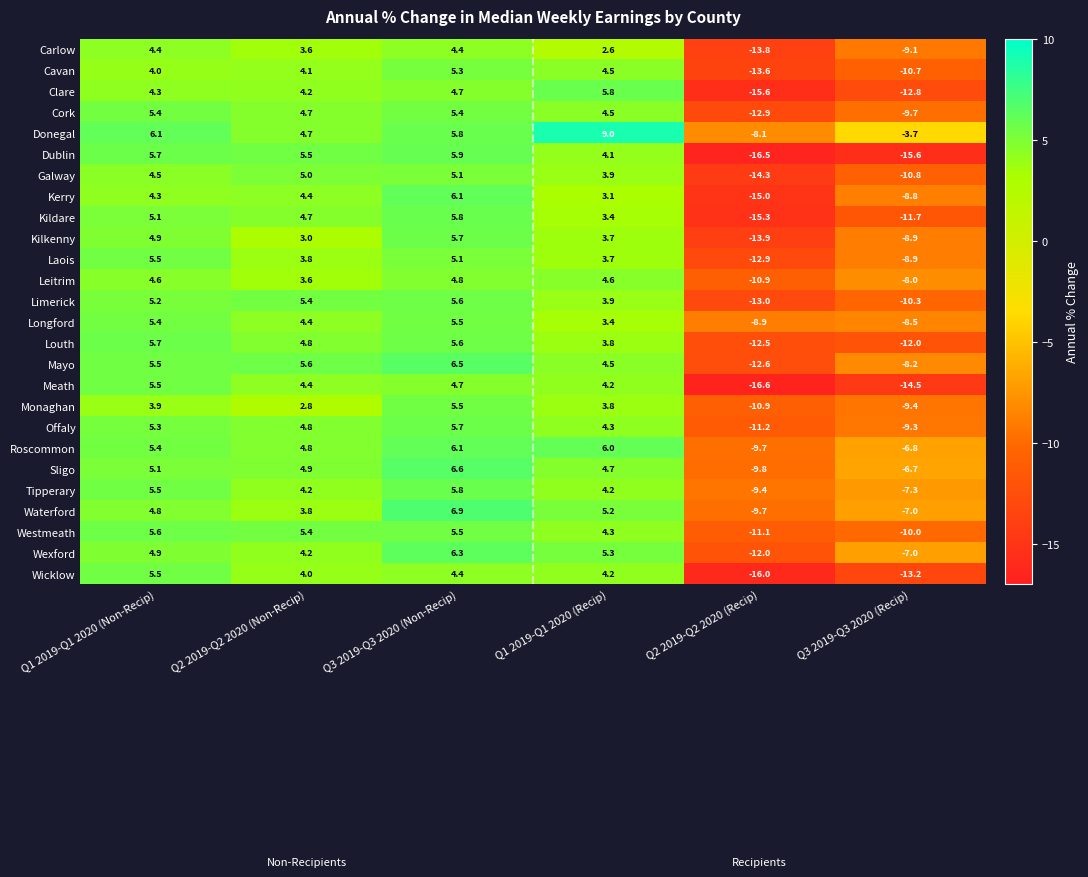

The Tipperary series shows -15.2 at Q2 2019-Q2 2020 (Recip). True or false?

False